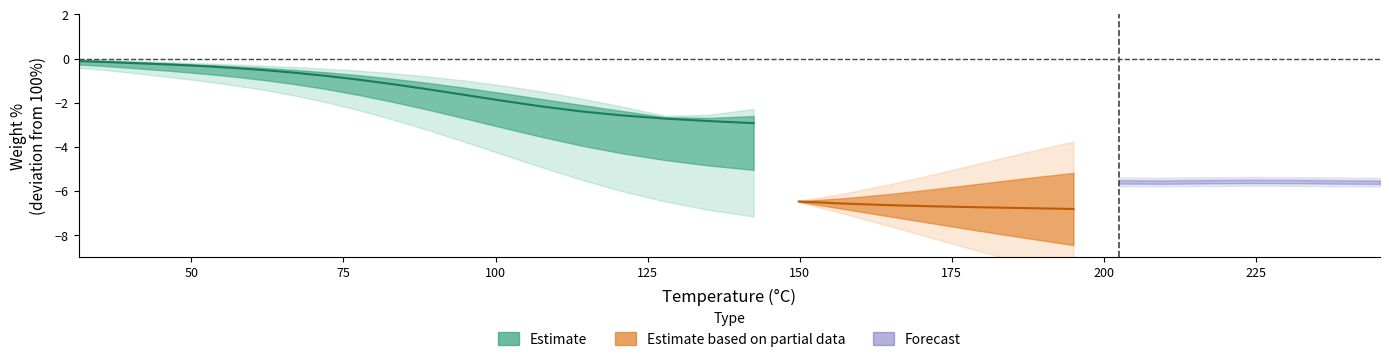

The MS:AC=1:2 Weight % series shows 63.6 at 9. True or false?

False